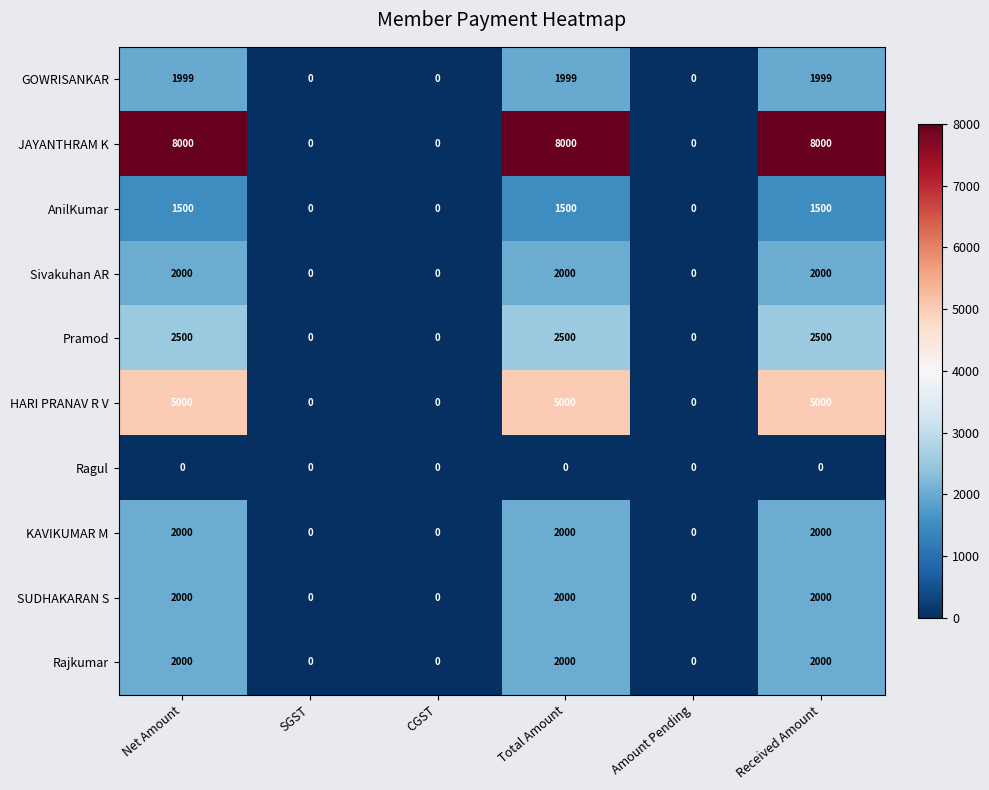

Is the value of Sivakuhan AR at Net Amount greater than the value of Ragul at Received Amount?

Yes